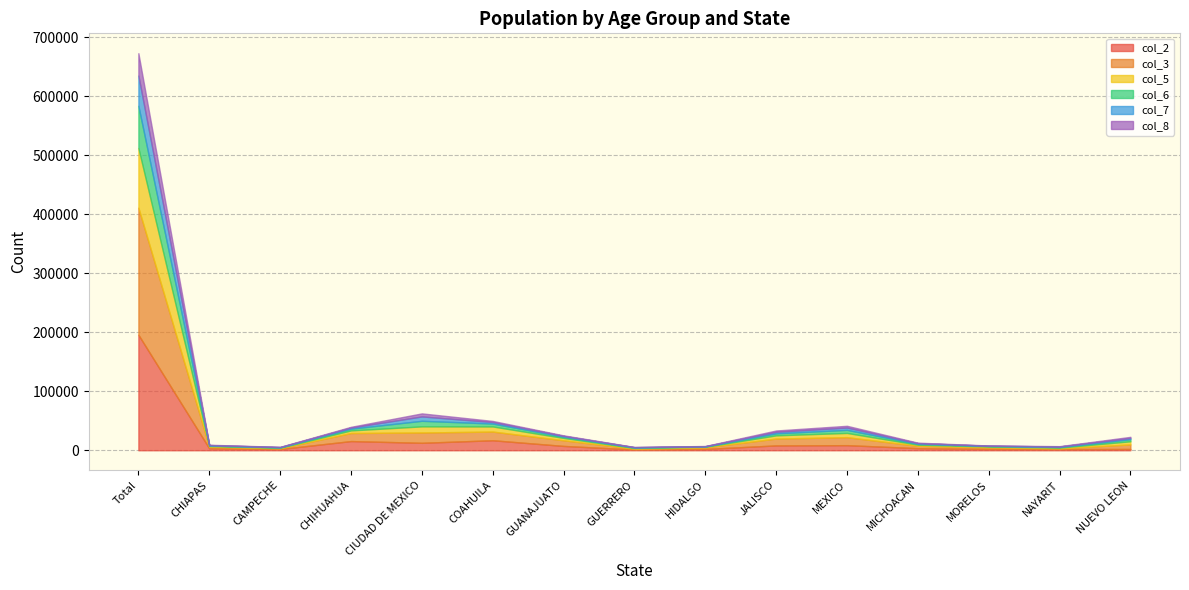

At which category does col_6 reach its first local peak?

CIUDAD DE MEXICO